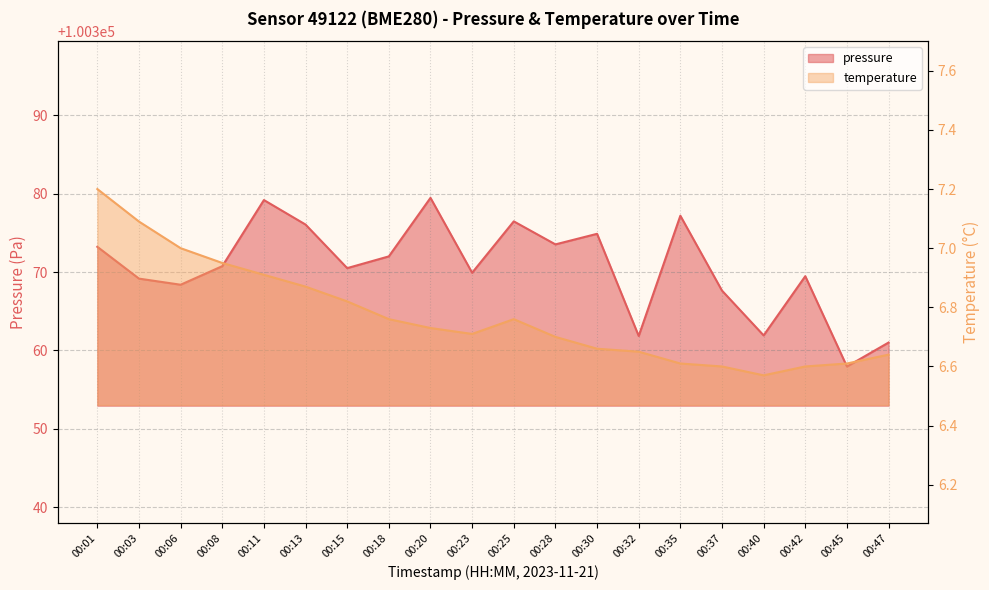

What is the difference between the temperature values at 00:23 and 00:15?

0.1